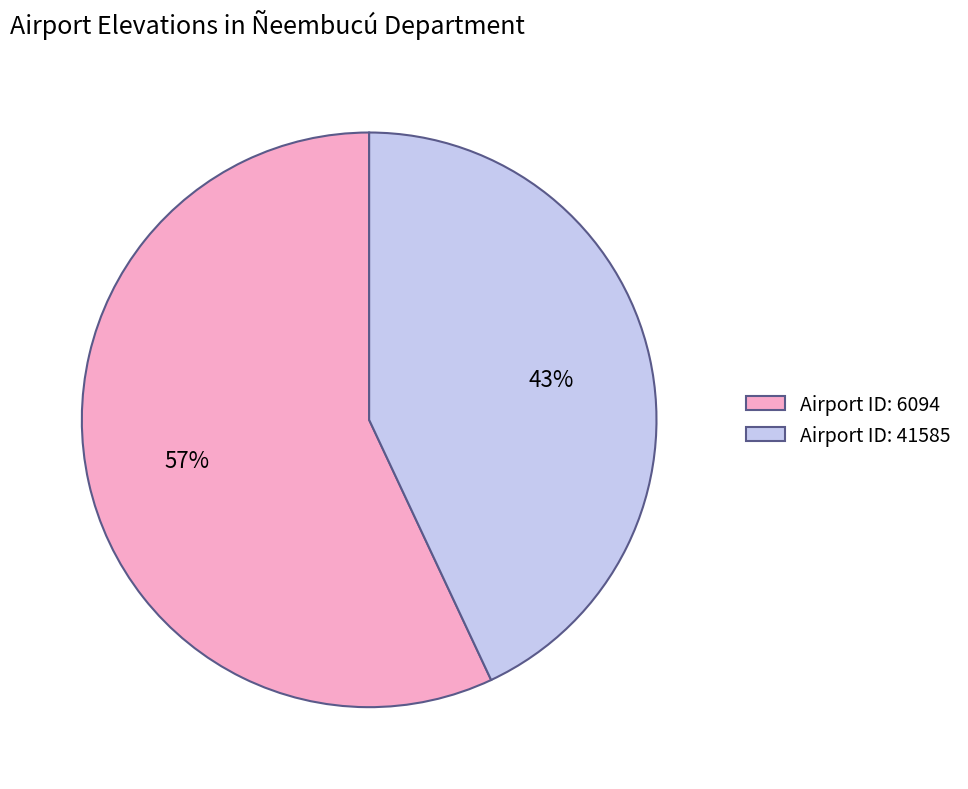

Approximately how many times larger is the value at Airport ID: 6094 compared to Airport ID: 41585?

1.3